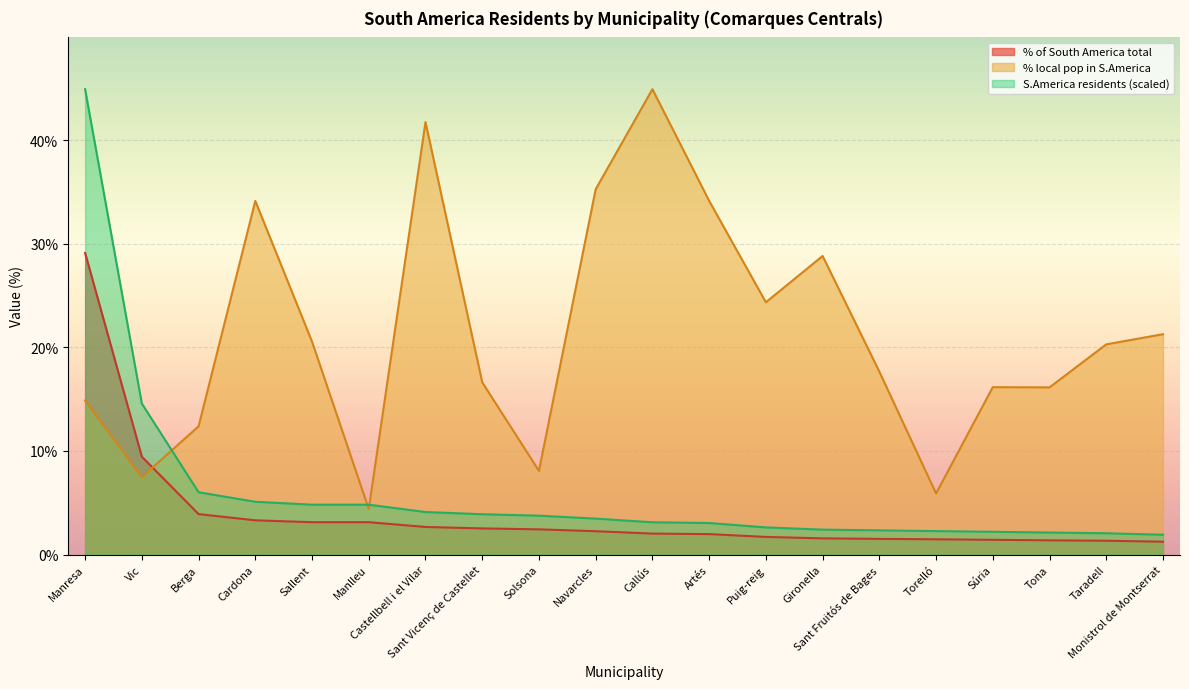

Rank the categories by % local pop in S.America value from highest to lowest.

Callús, Castellbell i el Vilar, Navarcles, Artés, Cardona, Gironella, Puig-reig, Monistrol de Montserrat, Sallent, Taradell, Sant Fruitós de Bages, Sant Vicenç de Castellet, Súria, Tona, Manresa, Berga, Solsona, Vic, Torelló, Manlleu